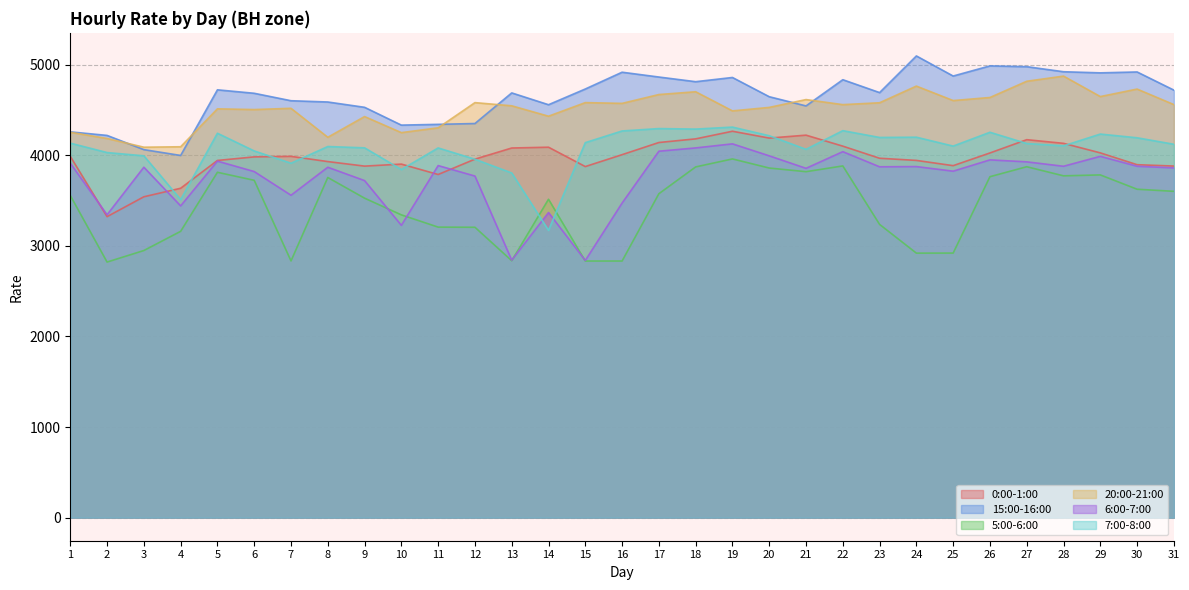

In 7:00-8:00, how many points are higher than both neighbors (excluding endpoints)?

9